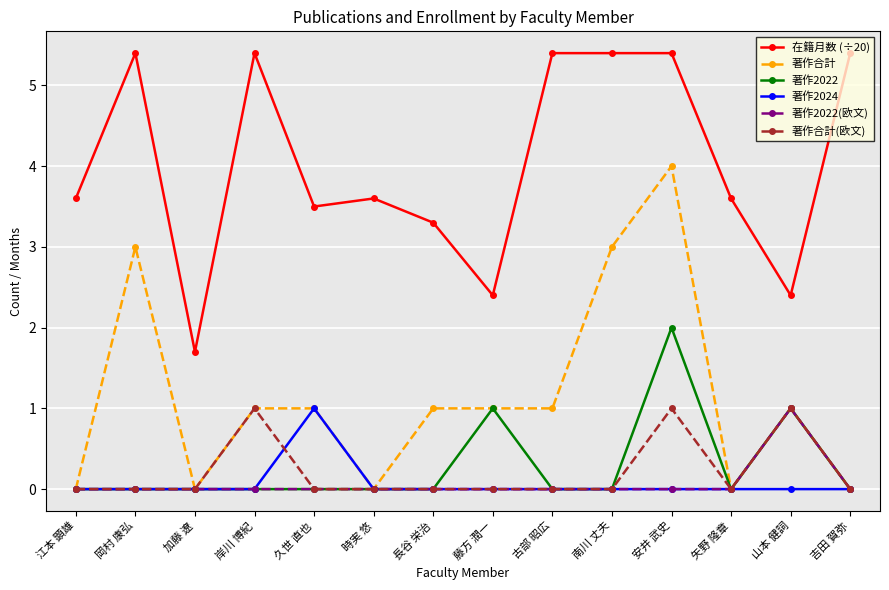

What is the approximate value of 著作合計 at 久世 直也?

1.0